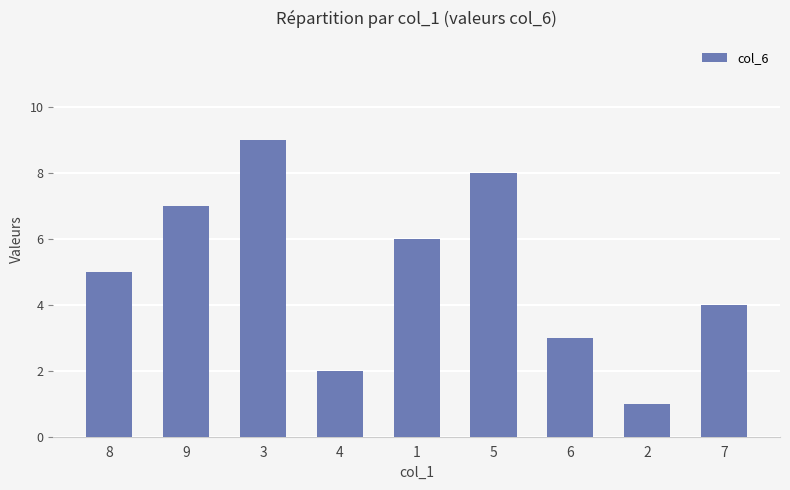

What is the maximum value shown in the chart?

9